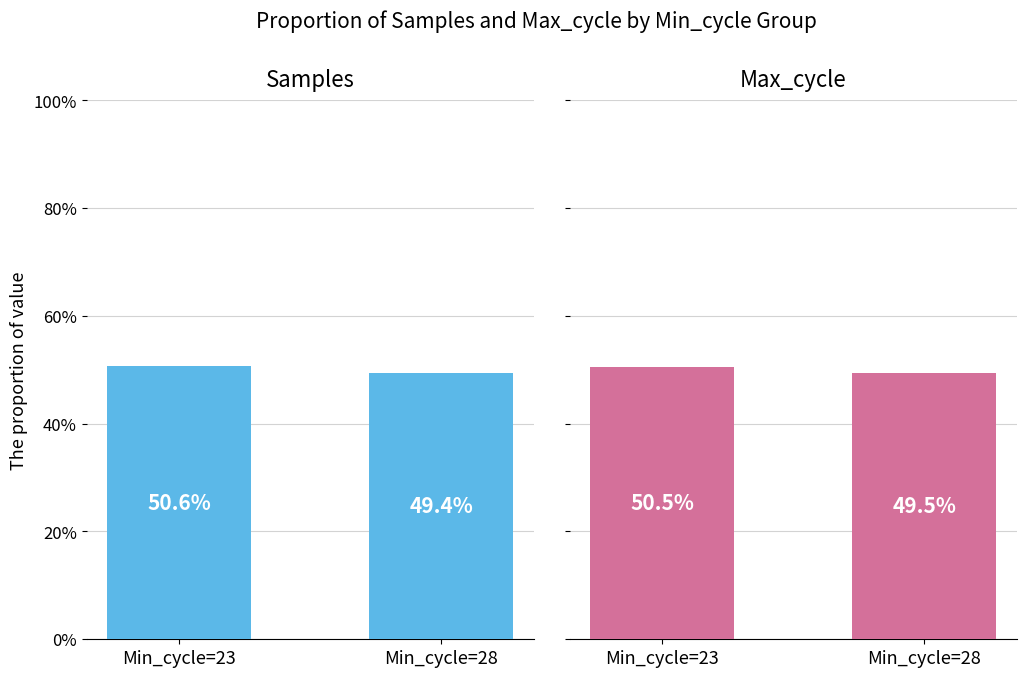

Which has a higher value, Min_cycle=28 or Min_cycle=23?

Min_cycle=23